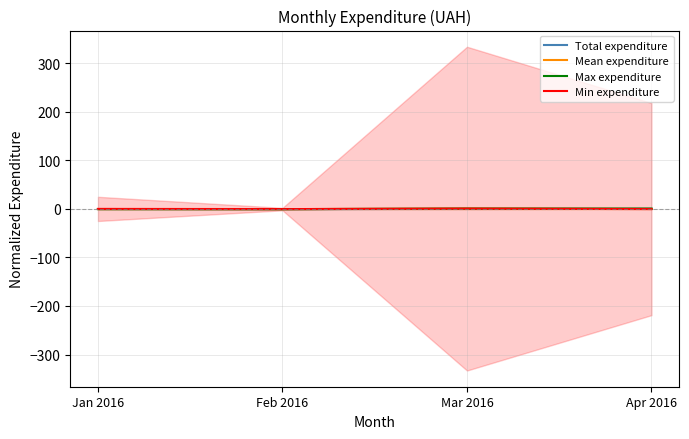

In Total expenditure, how many points are lower than both neighbors (excluding endpoints)?

1